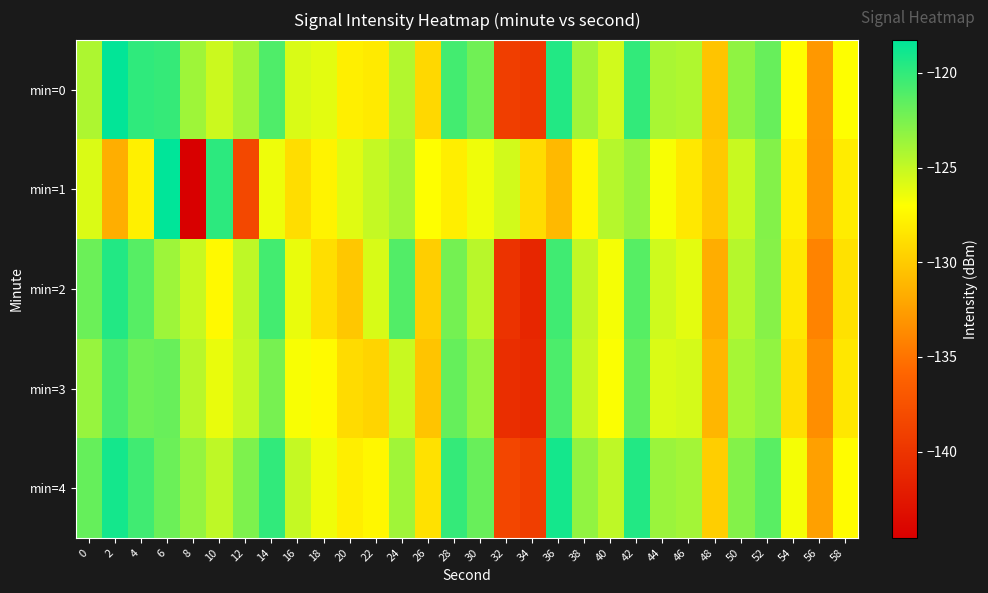

At 34, list the series in order from smallest to largest.

min=2, min=3, min=0, min=4, min=1